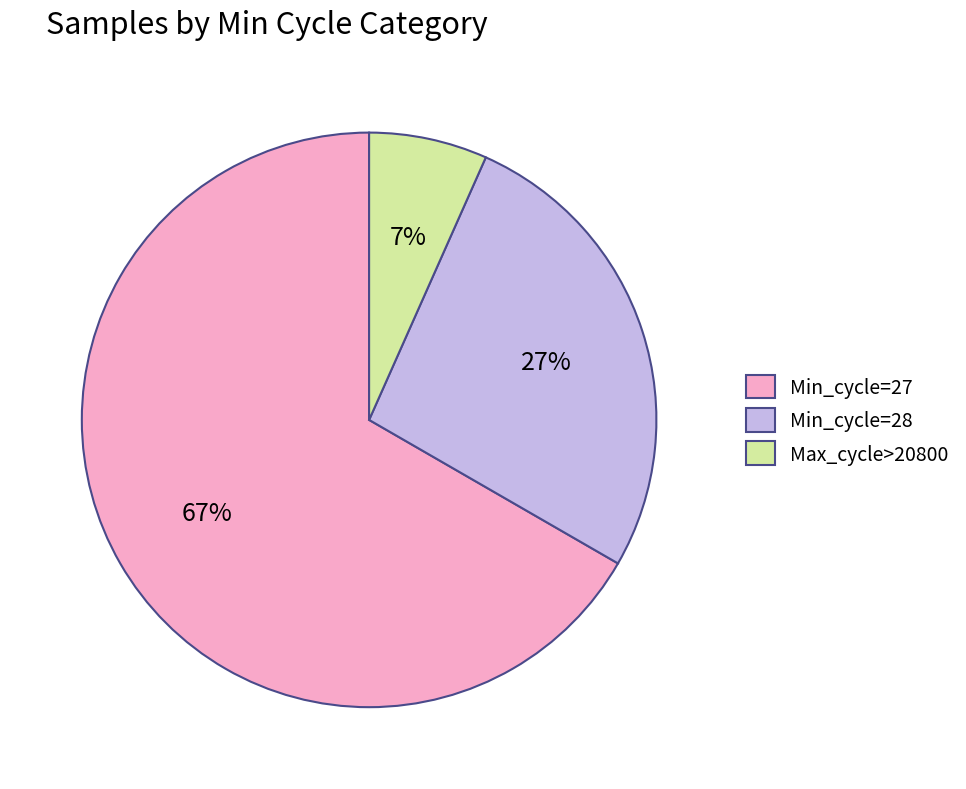

To the nearest percent, what is the average slice percentage?

33%